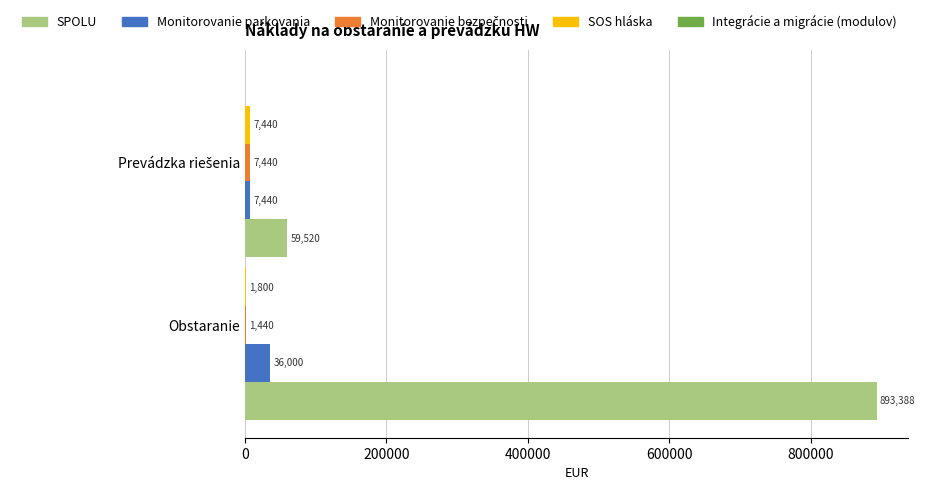

Which series has the largest total across all categories?

SPOLU